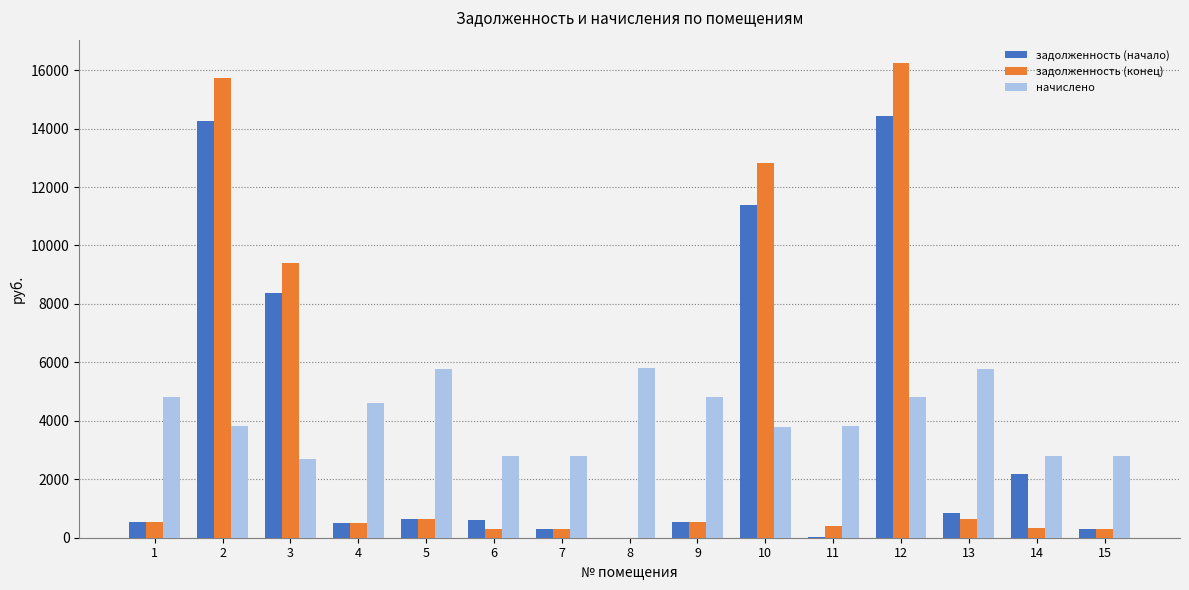

Which series has the largest range (max minus min)?

задолженность (конец)